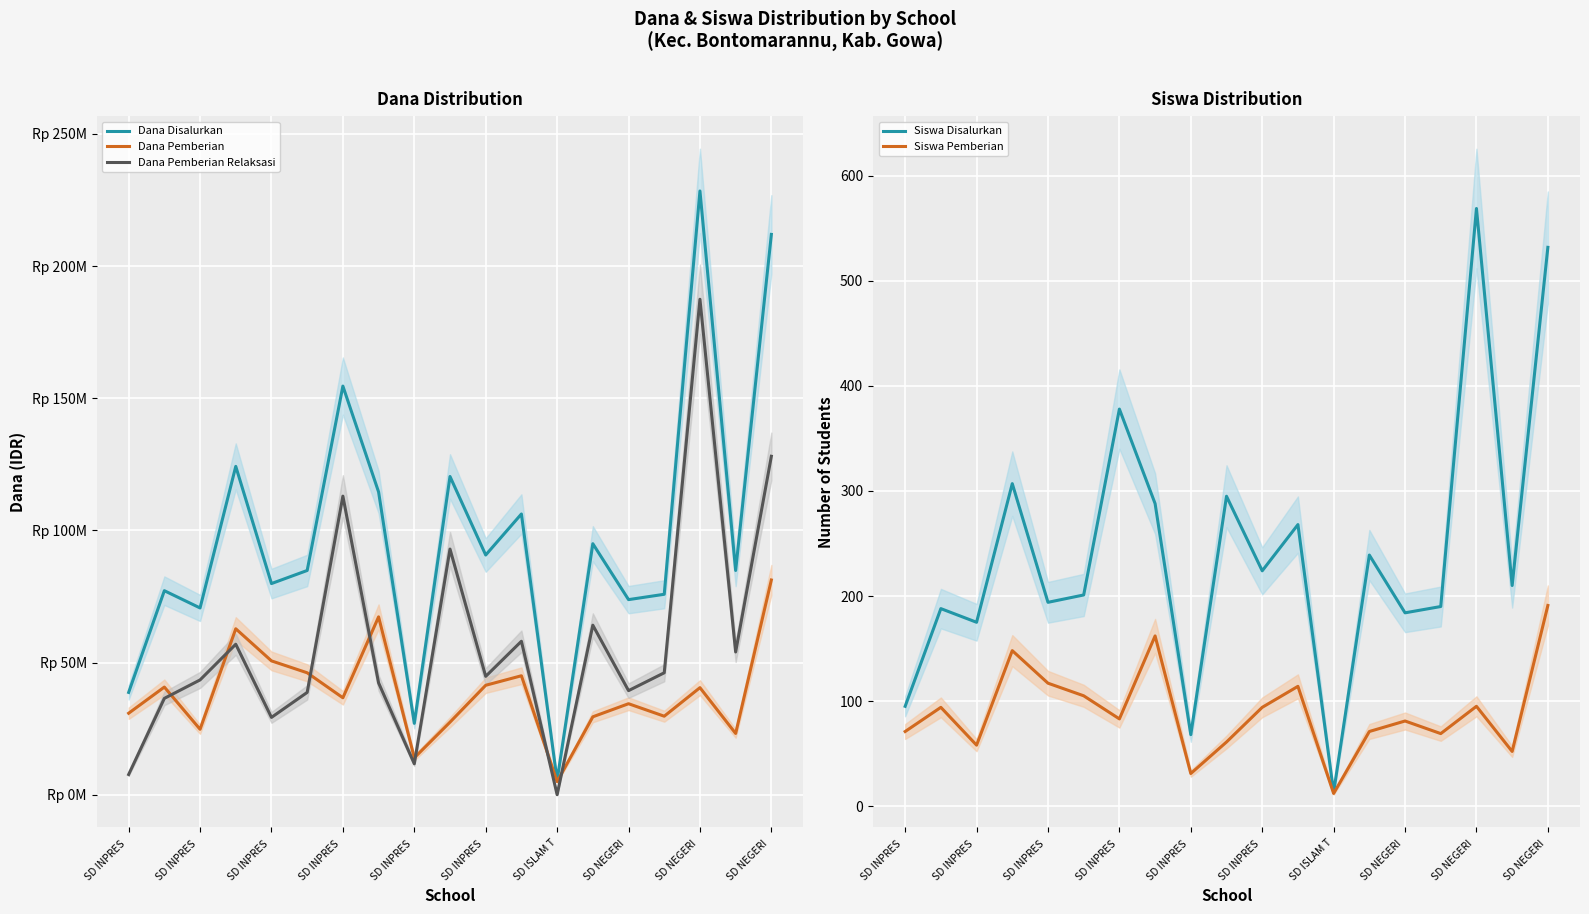

What is the sum of all Dana Disalurkan values?

1863900000